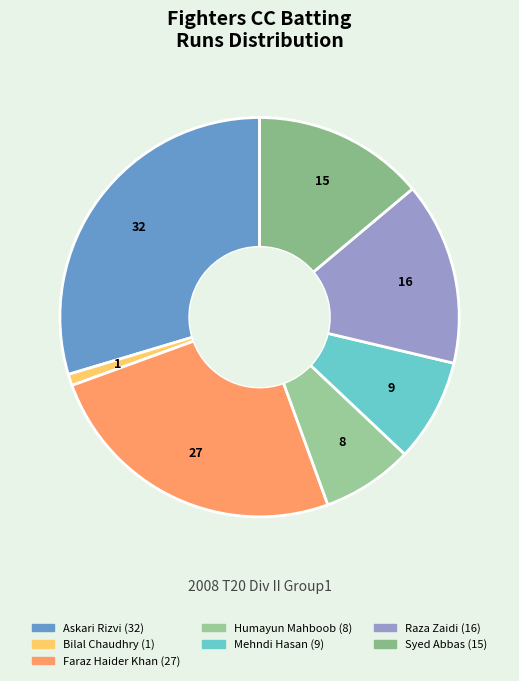

Does any single category account for the majority?

No